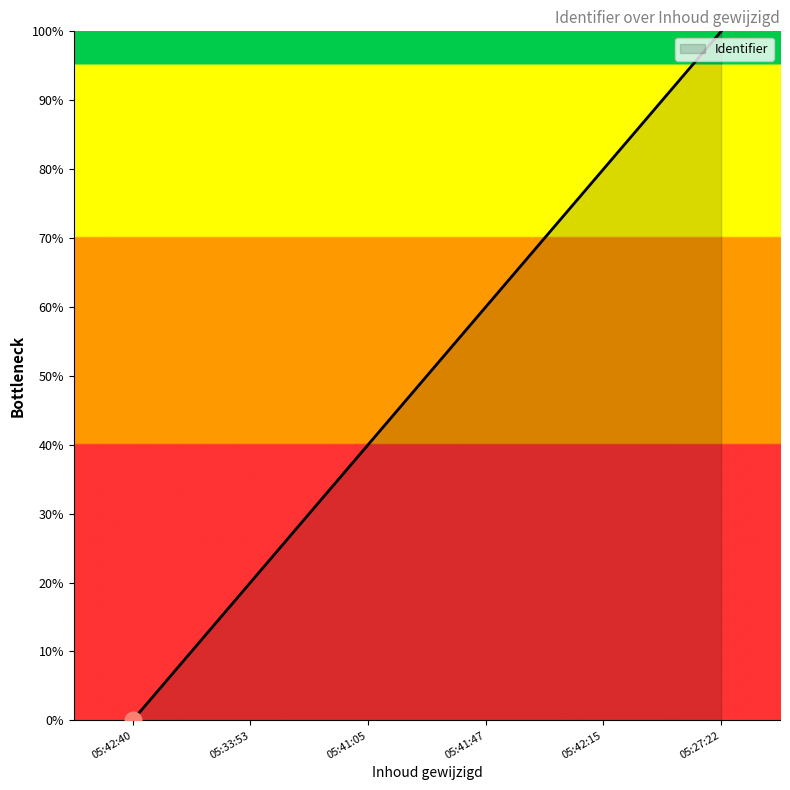

Is it true that the value at 05:33:53 is 20?

True